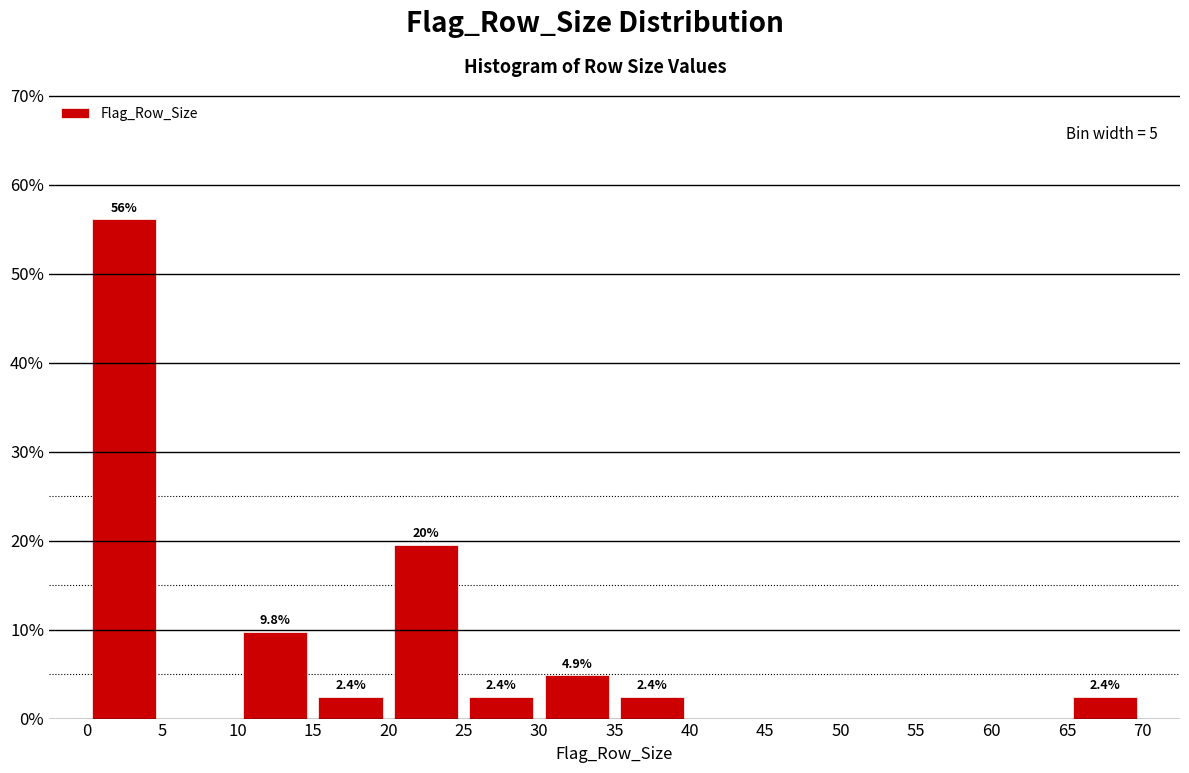

Over which range of the x-axis is the bar tallest?

0 to 5